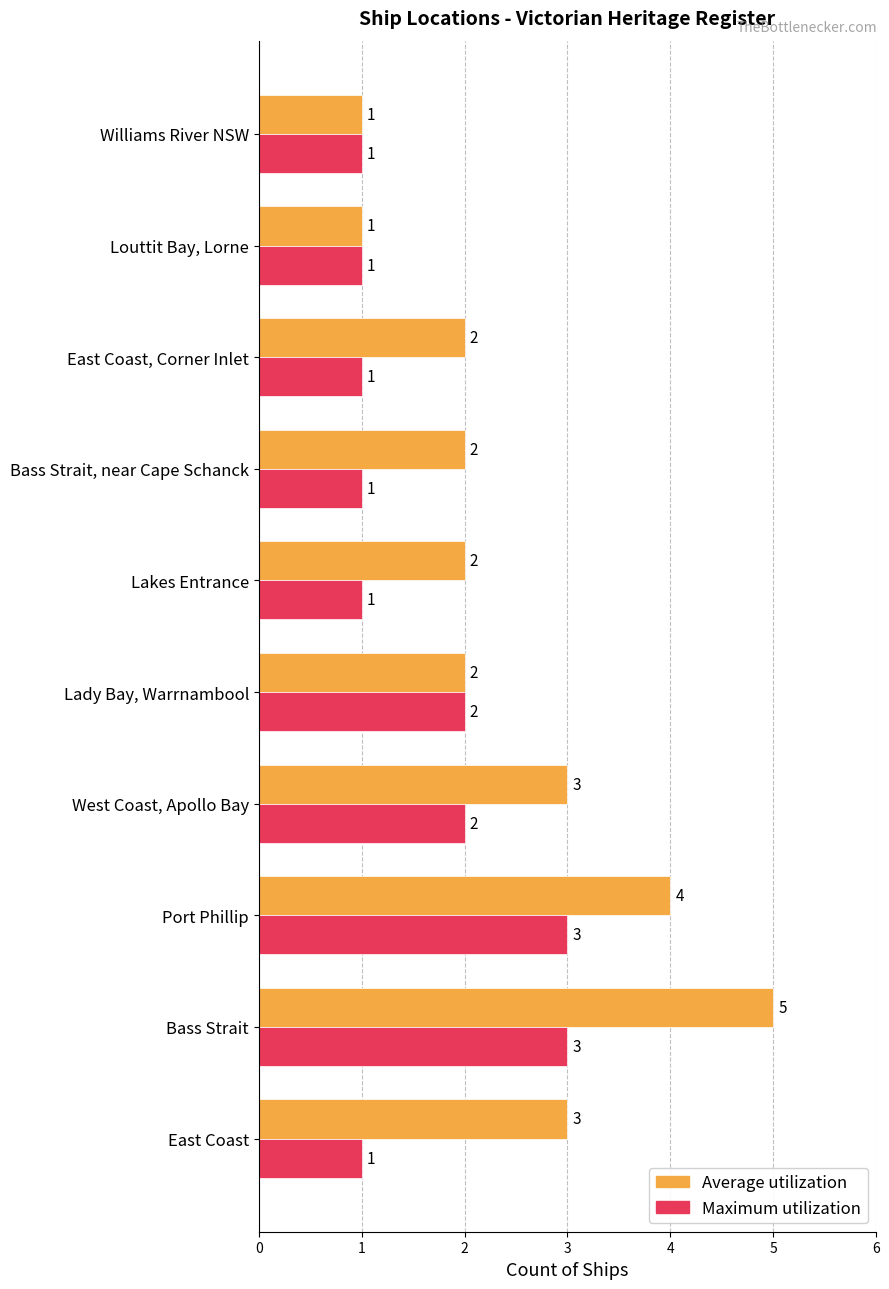

How many data points does each series have?

10